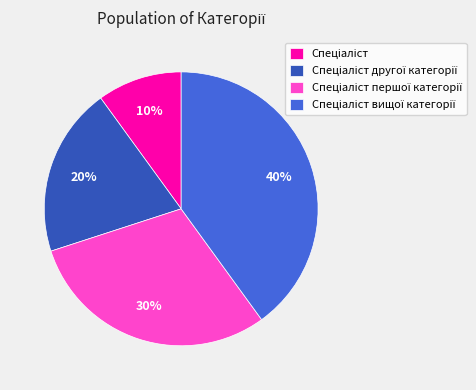

Is there a majority slice in this chart?

No